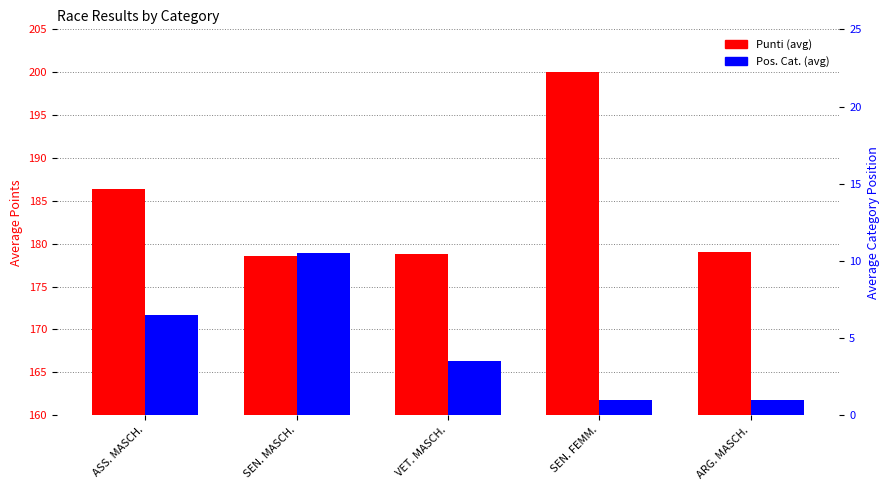

How many groups of bars are there?

5